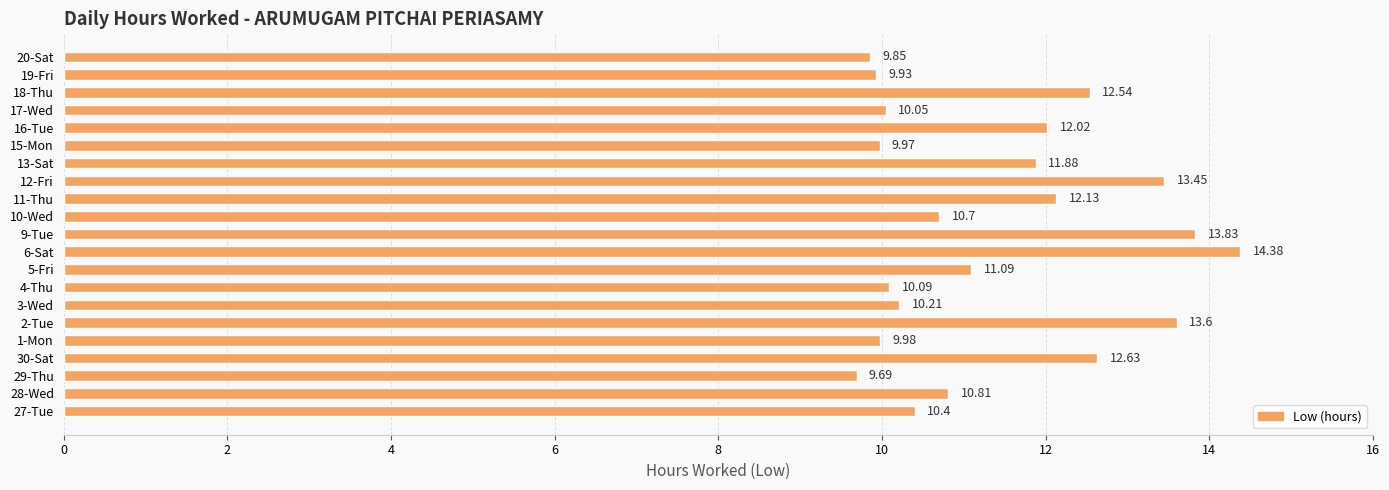

Which has a higher value, 4-Thu or 16-Tue?

16-Tue